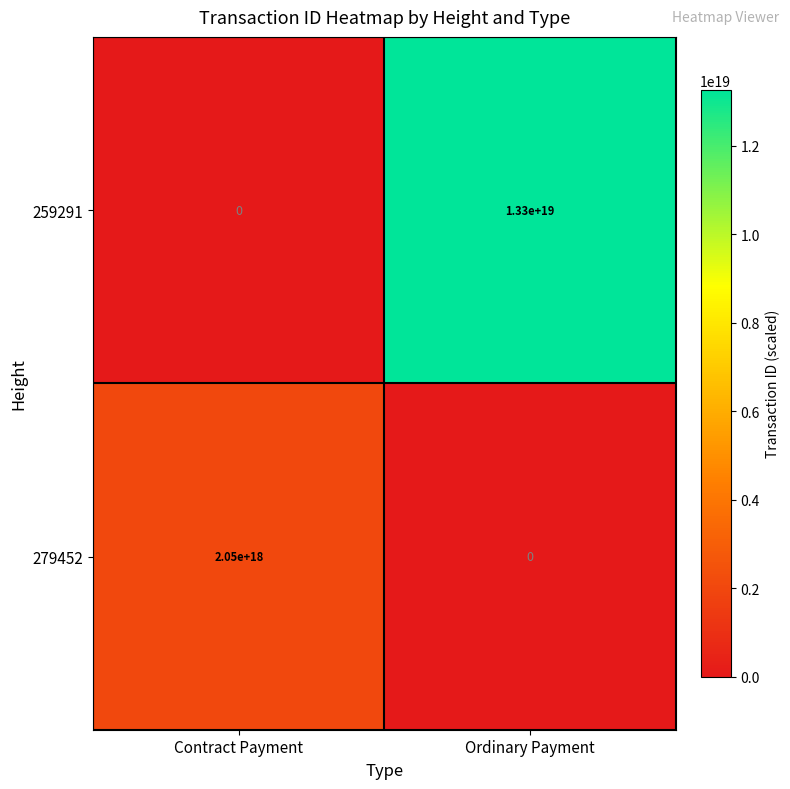

Where is 259291 nearest to the value 6650000000000000000?

Contract Payment